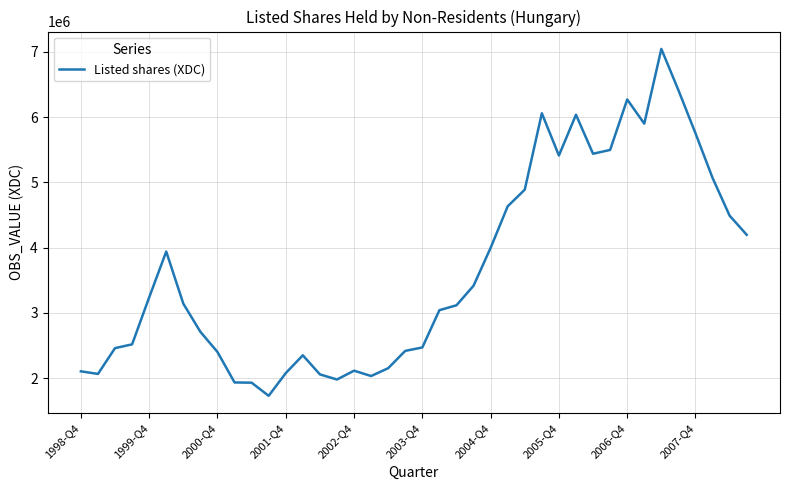

What is the difference between the maximum and minimum values?

5318505